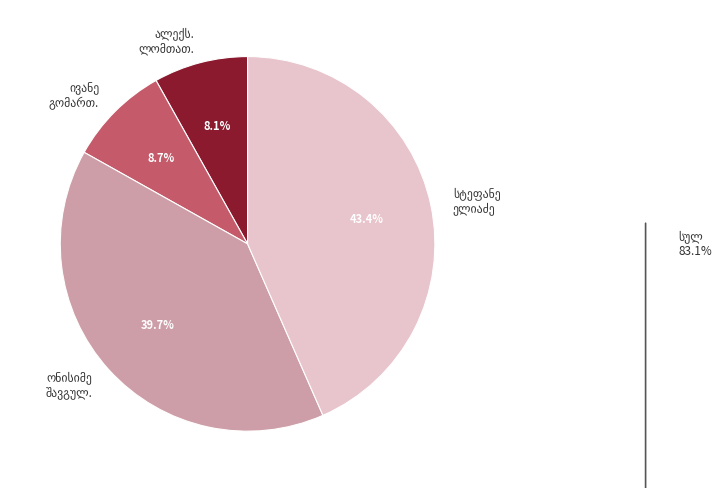

Is there any slice that represents more than half of the pie?

No